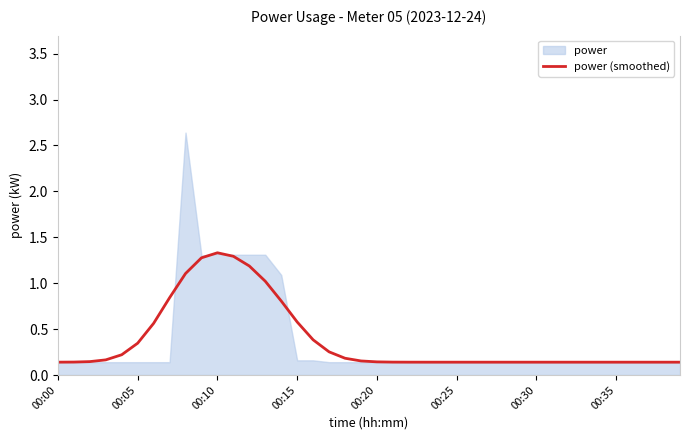

Does the chart display data point markers on the line(s)?

No